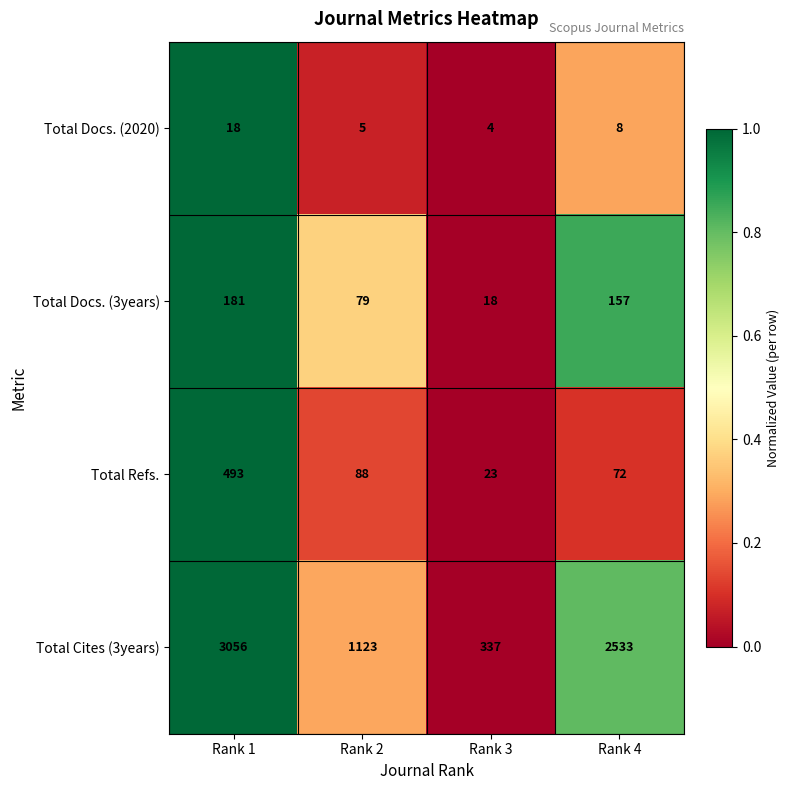

The value of Total Cites (3years) at Rank 1 is 4846. True or false?

False